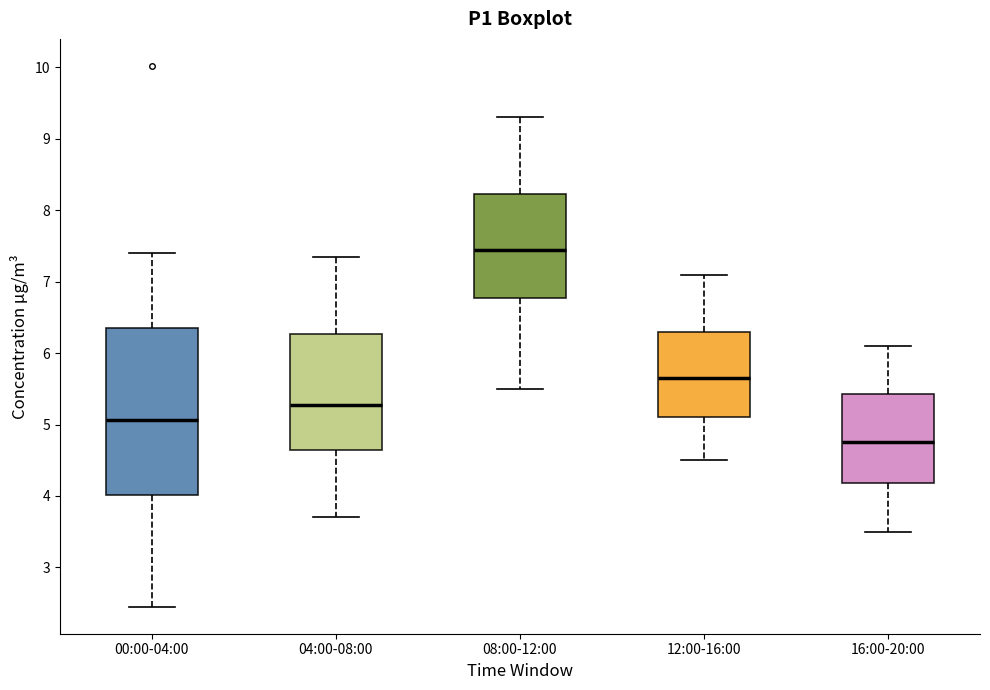

Where does the median line of the box for 08:00-12:00 sit on the y-axis? The values are not printed on the chart, so give them approximately, as read against the axis.

7.5